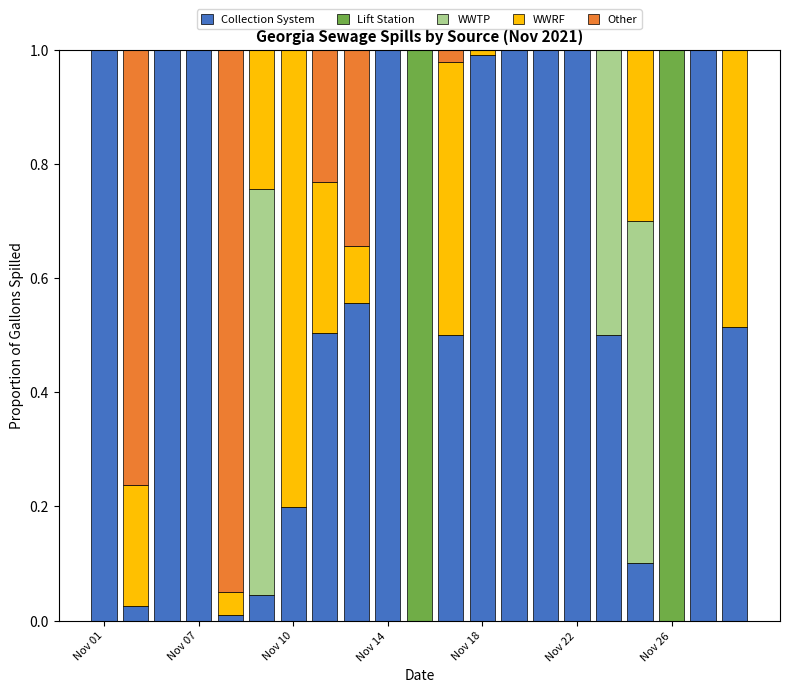

What are all the series names shown in the legend?

Collection System, Lift Station, WWTP, WWRF, Other